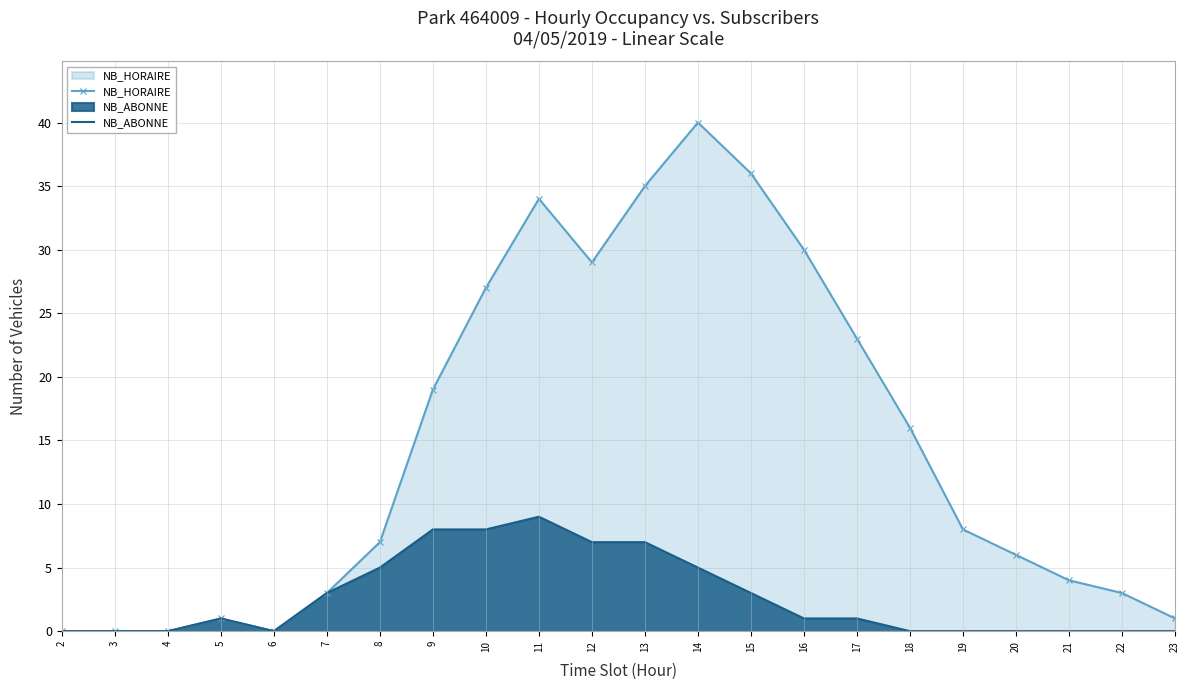

What is the difference between the maximum and second lowest values in the NB_HORAIRE series?

40